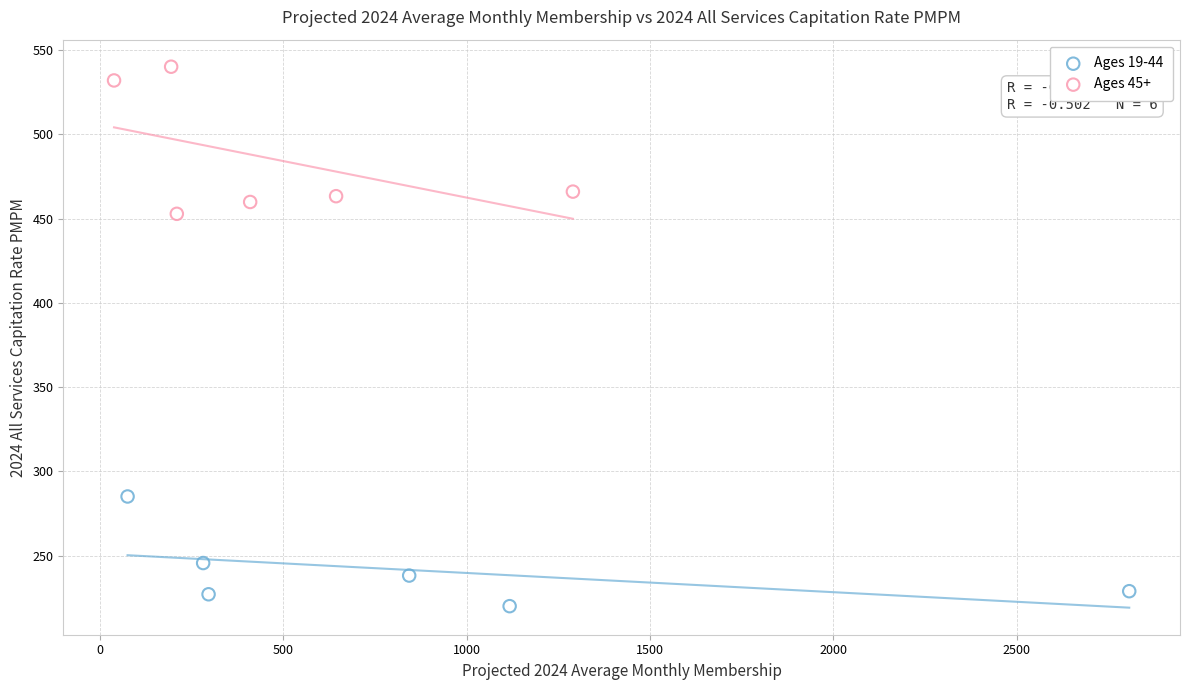

Which series contains the highest Y value?

Ages 45+